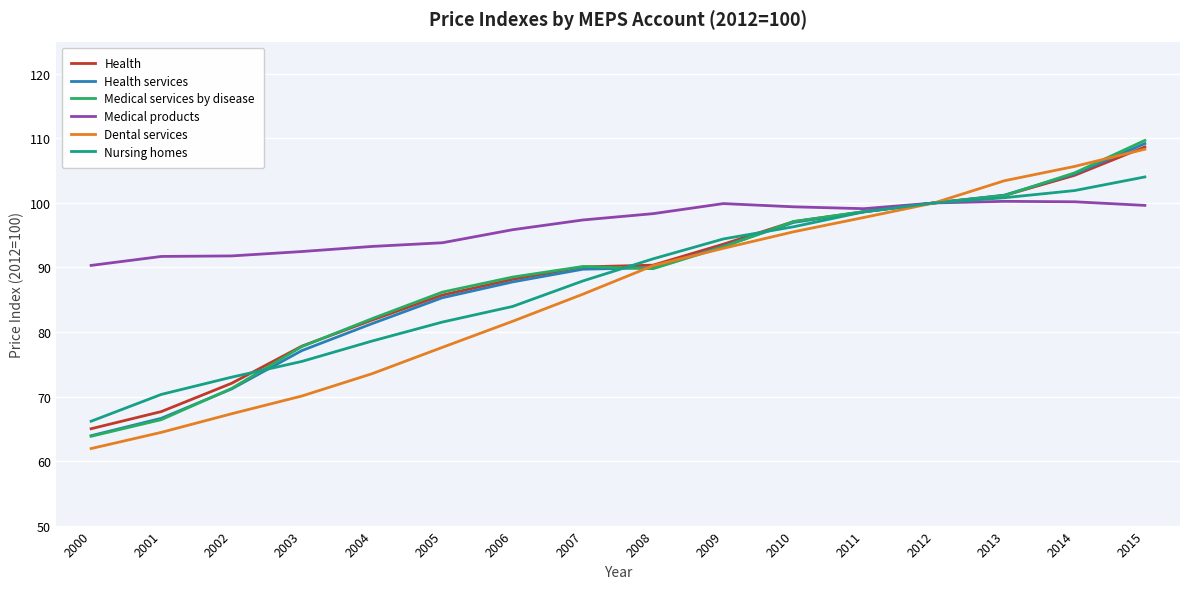

At which label does Health services first exceed 89?

2007